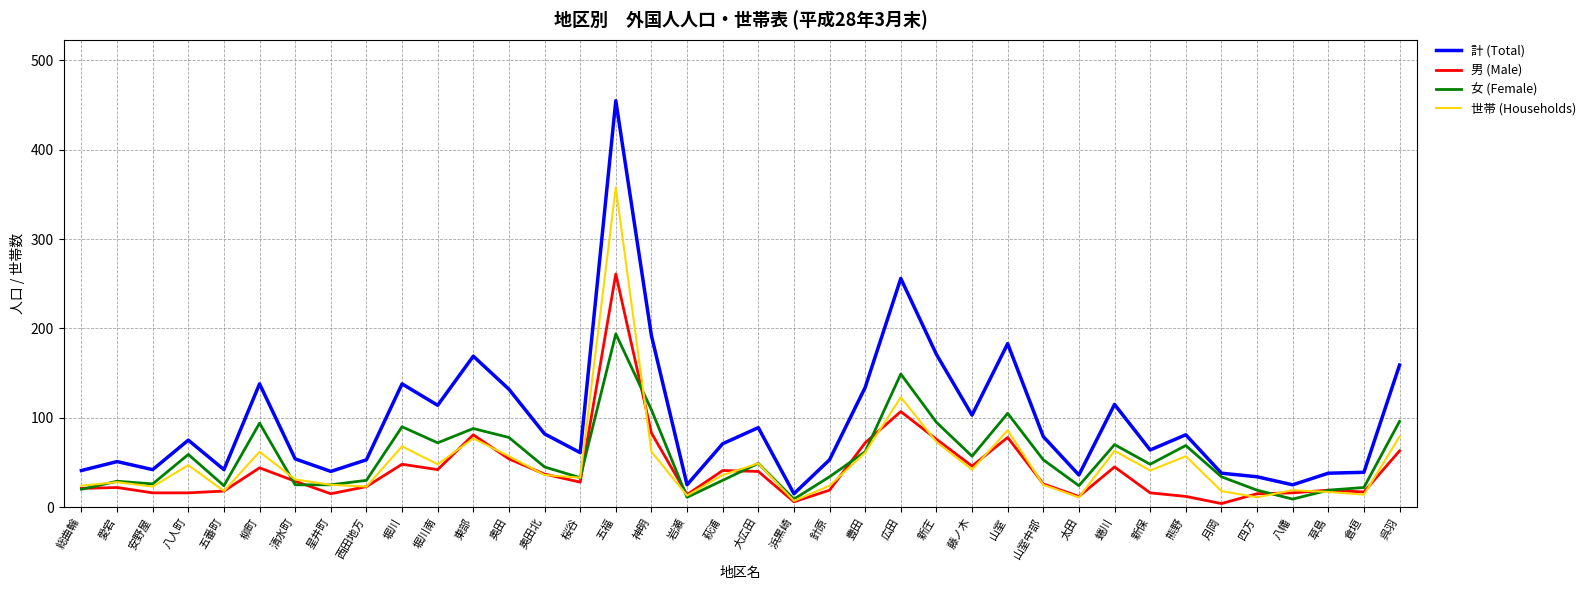

What is the difference between the 男 (Male) values at 山室中部 and 堀川?

22